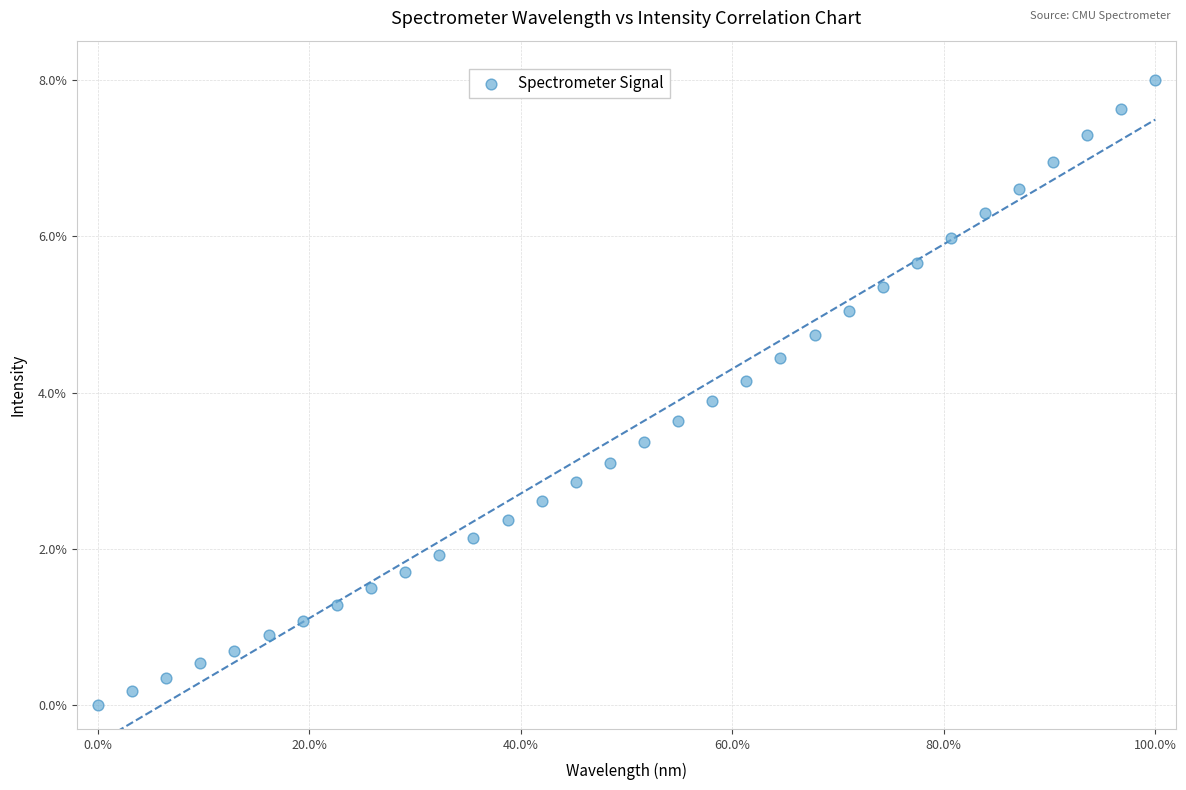

What is the range of X values (max minus min)?

100.0